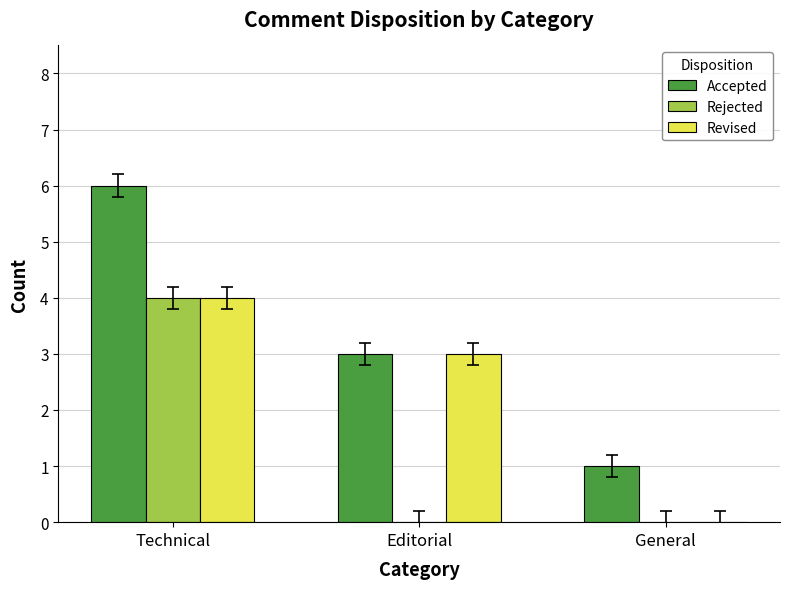

Which series changed the most between Technical and General?

Accepted